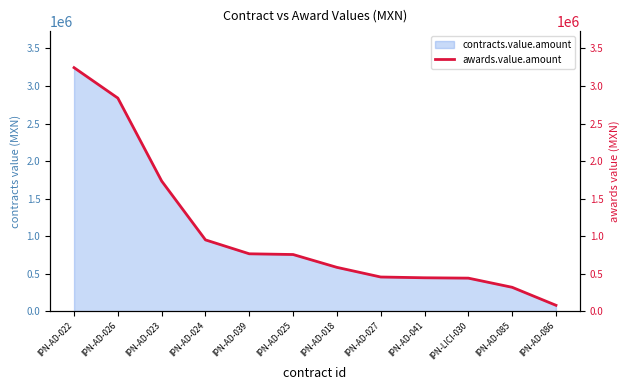

Which category has the highest value in the contracts.value.amount series?

IPN-AD-022